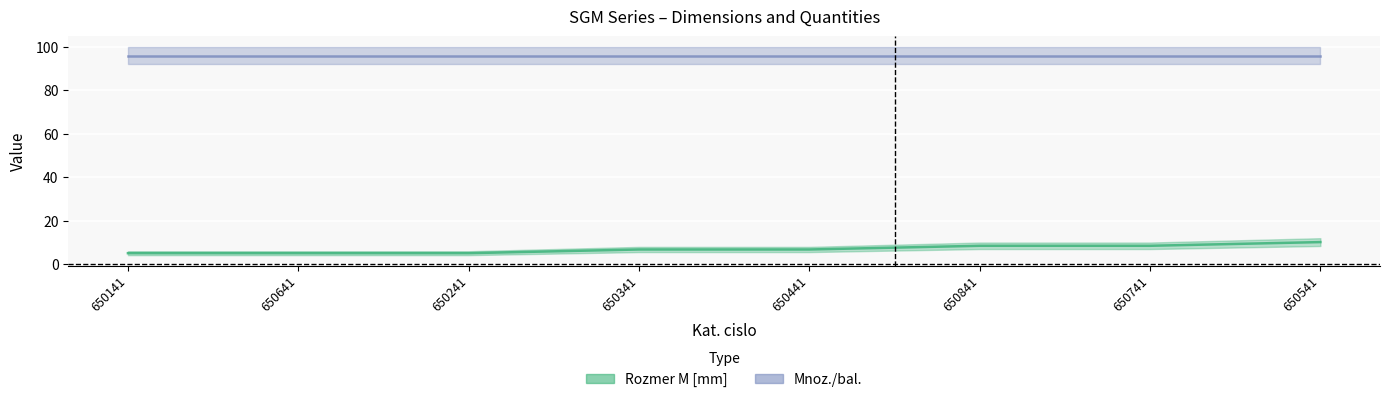

What is the sum of all values?

56.1